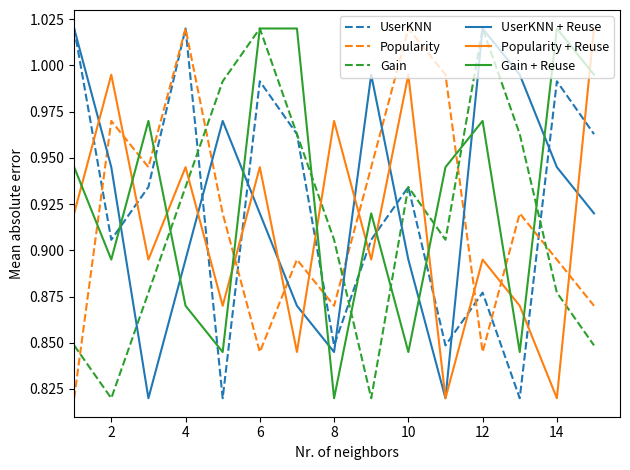

How many lines are shown in the chart?

6